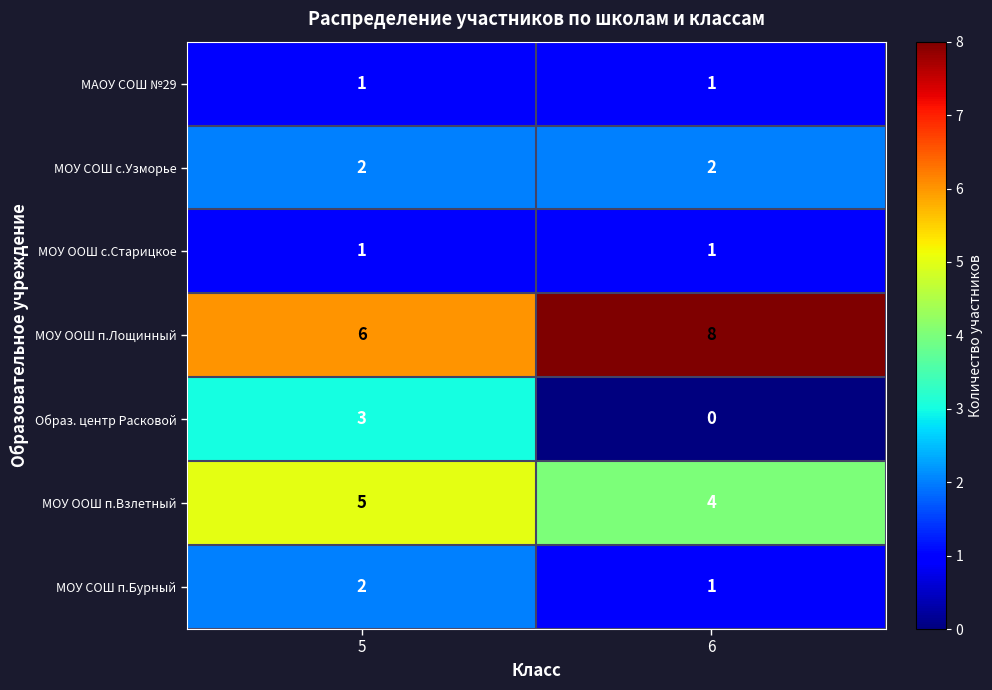

Count the number of data series in this chart.

7